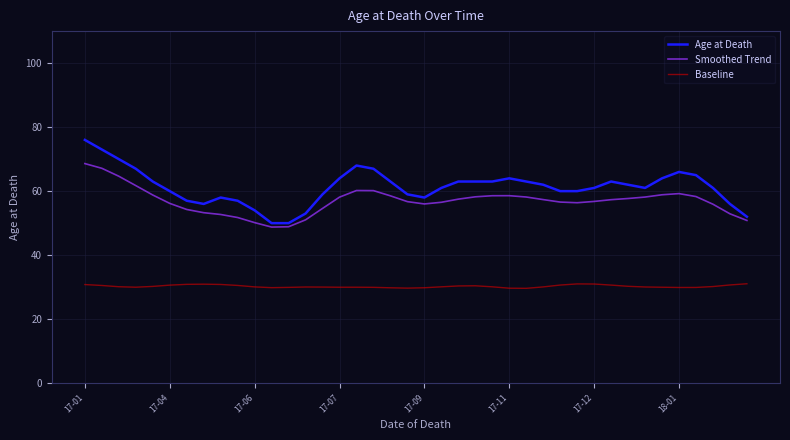

Does the chart display data point markers on the line(s)?

No